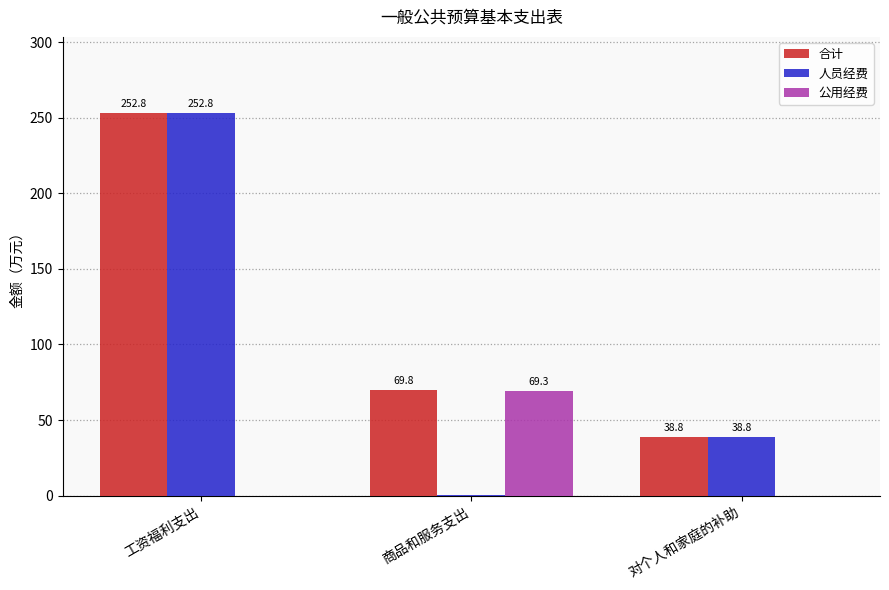

Are the bars horizontal?

No